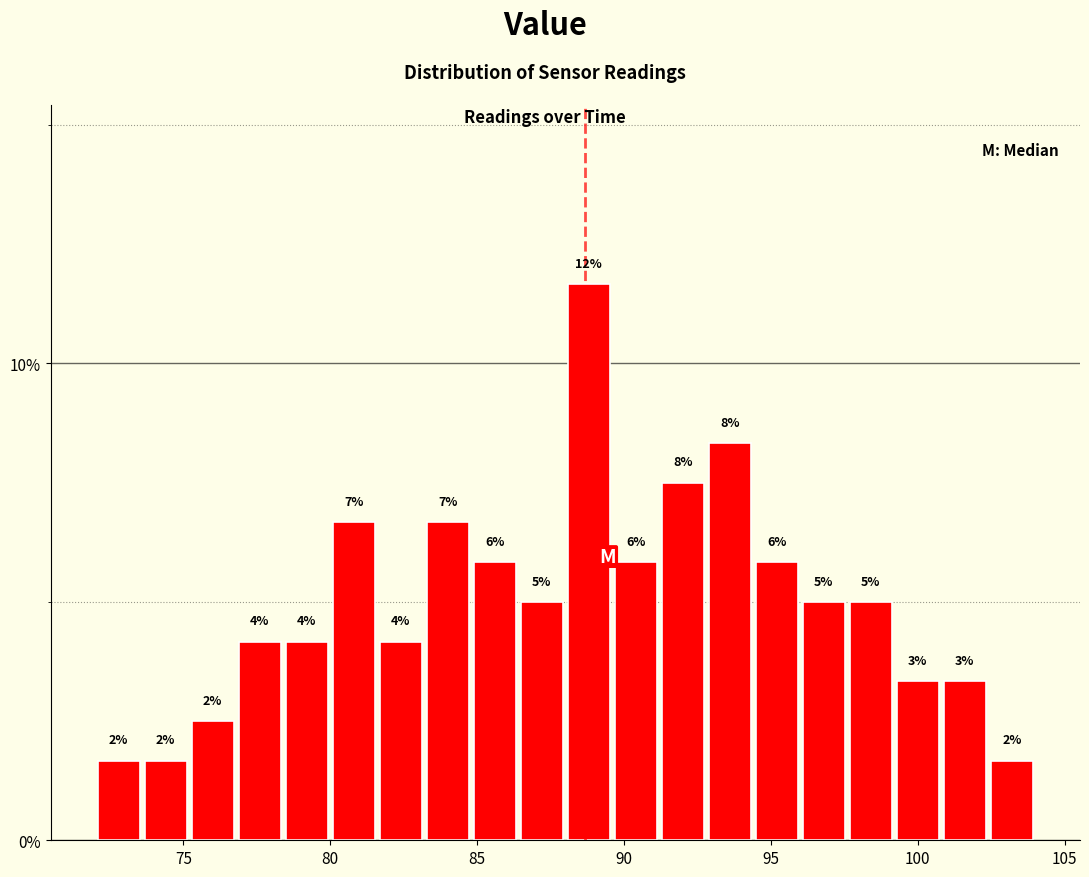

Around what value on the x-axis is the tallest bar? Give the approximate position of its centre, as read against the axis.

89.0